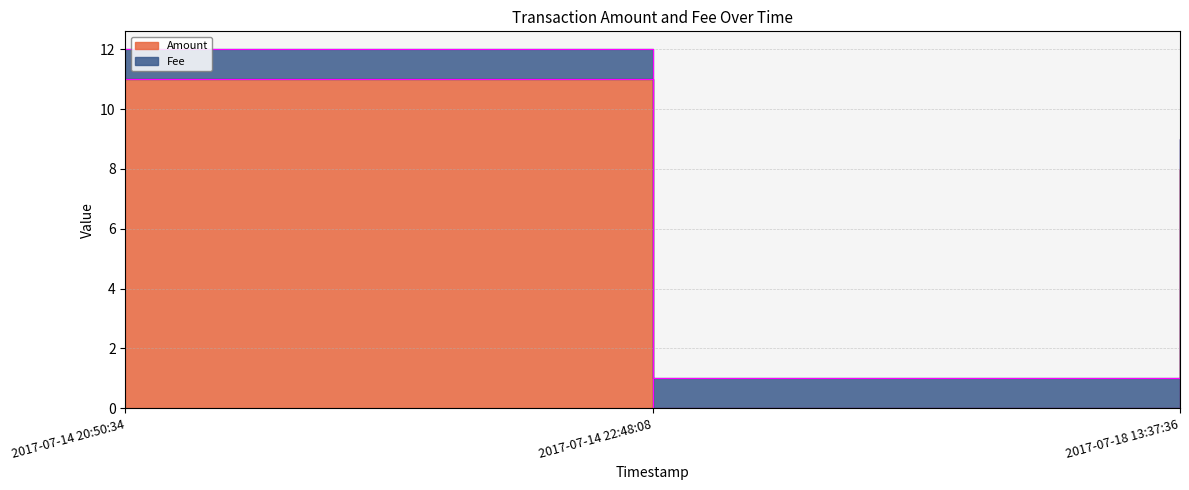

What is the label of the 3rd point from the right?

2017-07-14 20:50:34